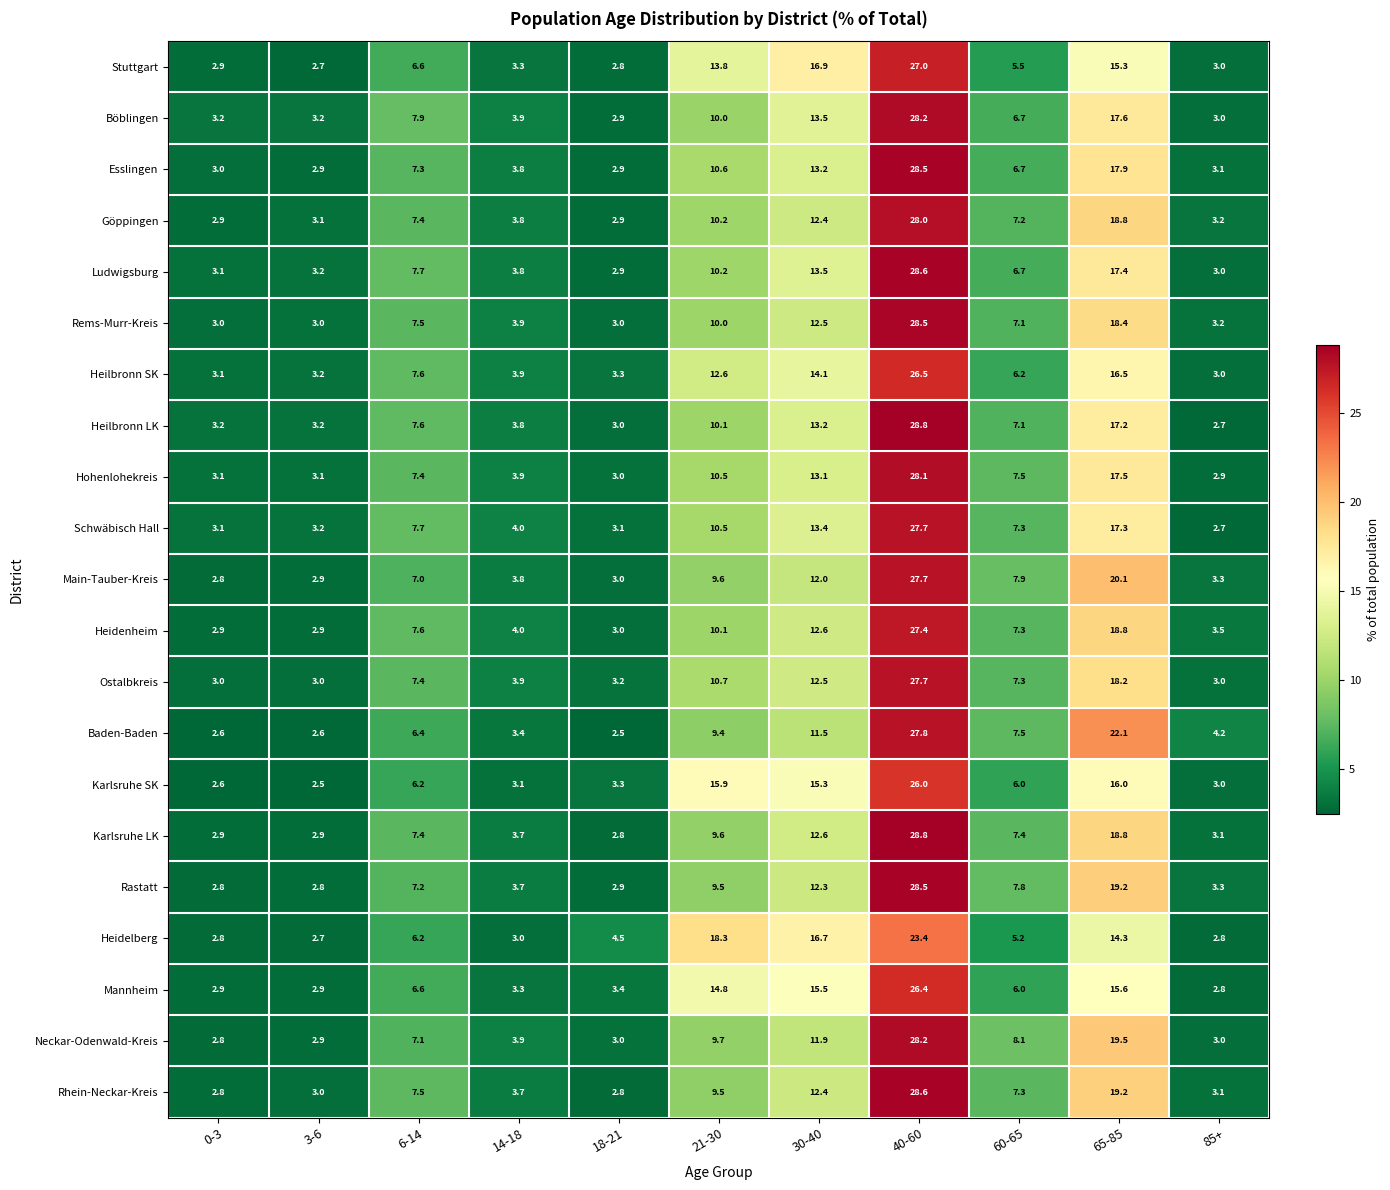

What is the spread (max minus min) of values at 3-6?

0.7